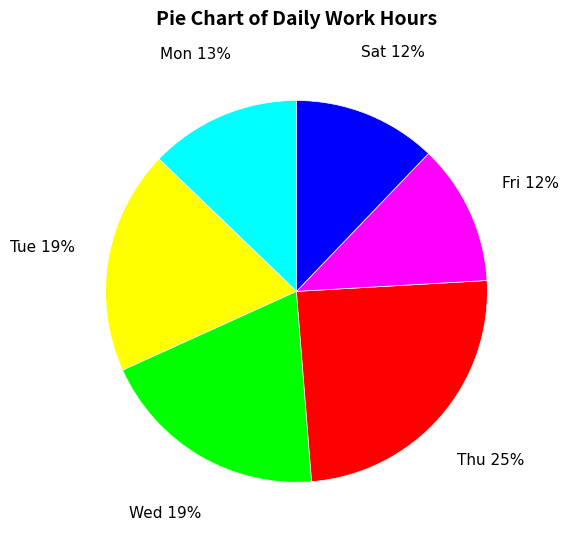

Which category has the biggest portion of the pie?

Thu